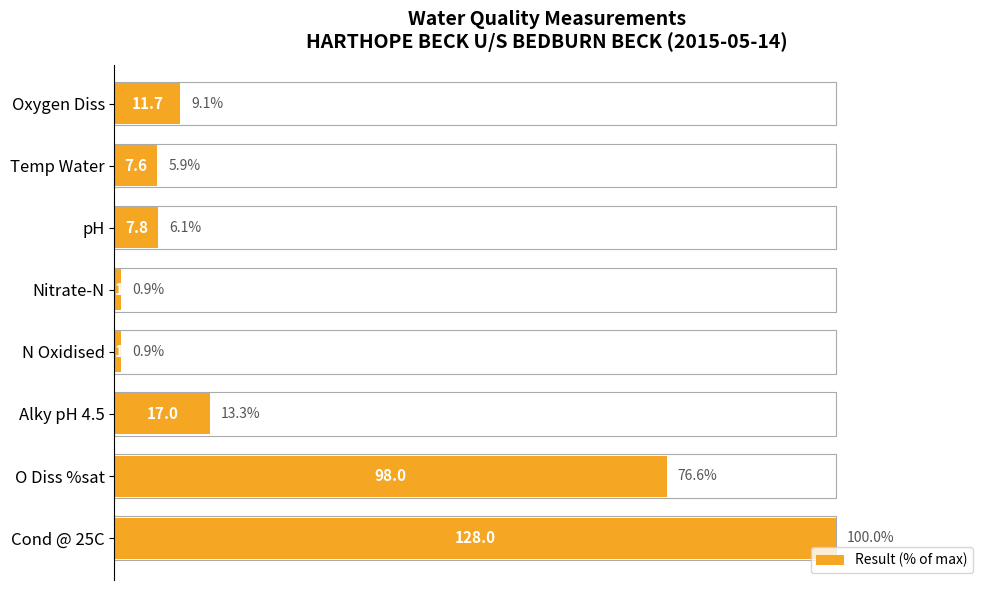

Are the bars grouped side by side (vs. stacked)?

No